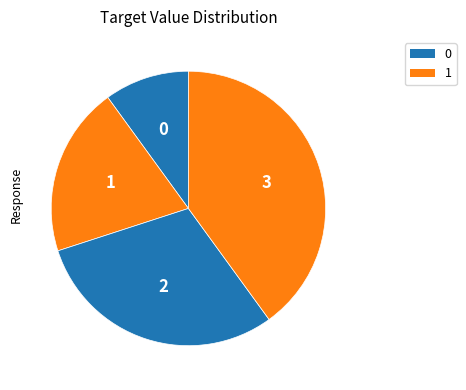

Count the number of slices in the pie.

4